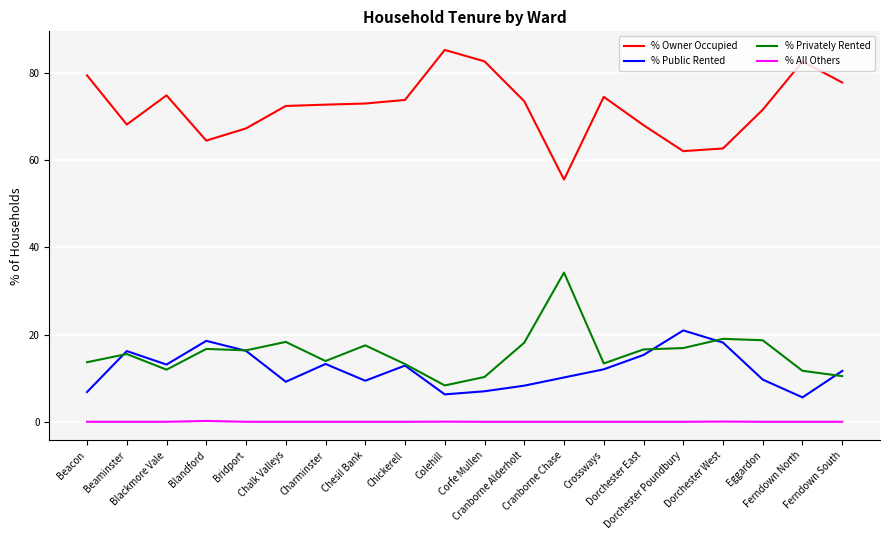

Which series has the largest total across all categories?

% Owner Occupied